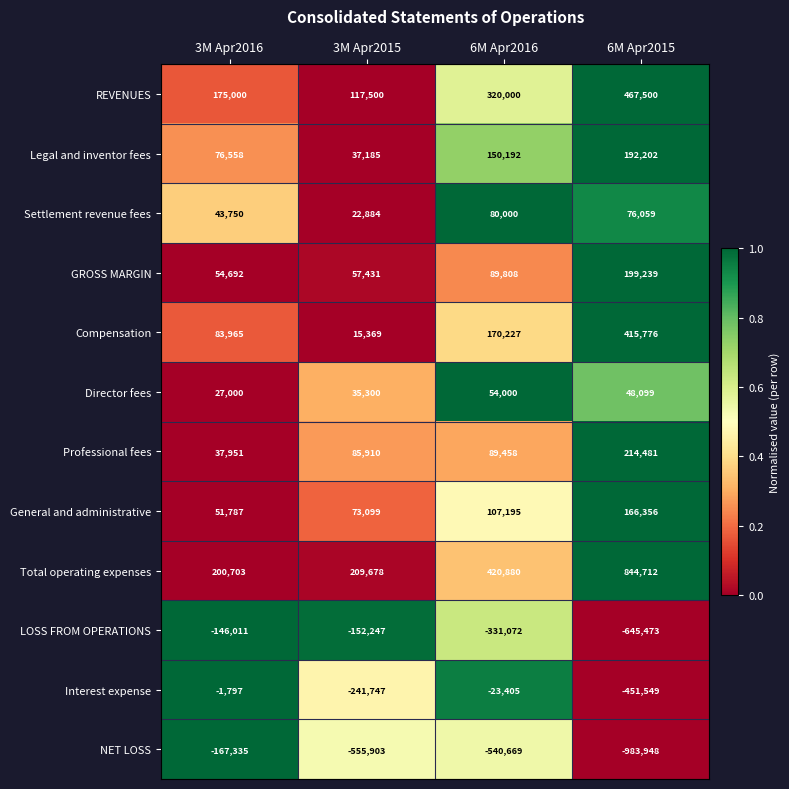

Which category has the highest value across all series?

6M Apr2015